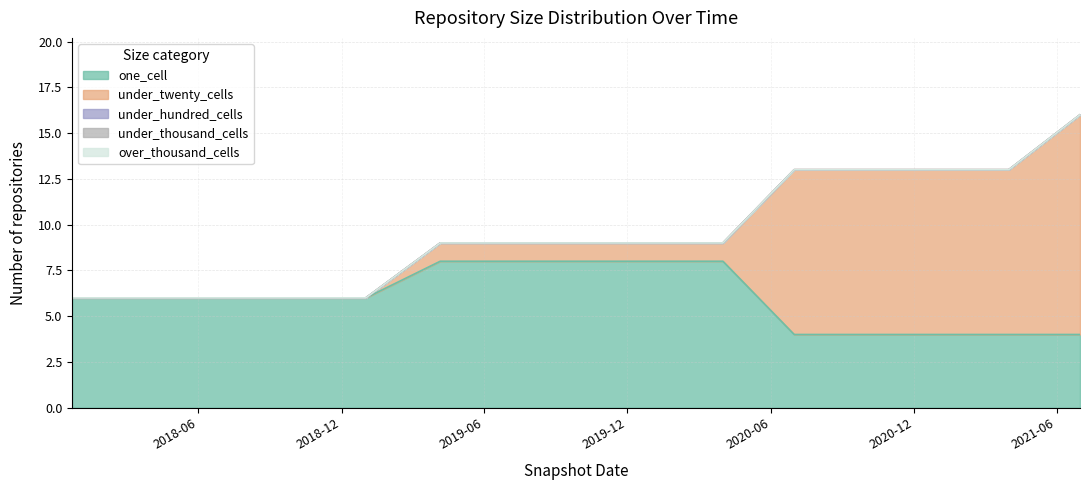

Which series has the largest range (max minus min)?

under_twenty_cells